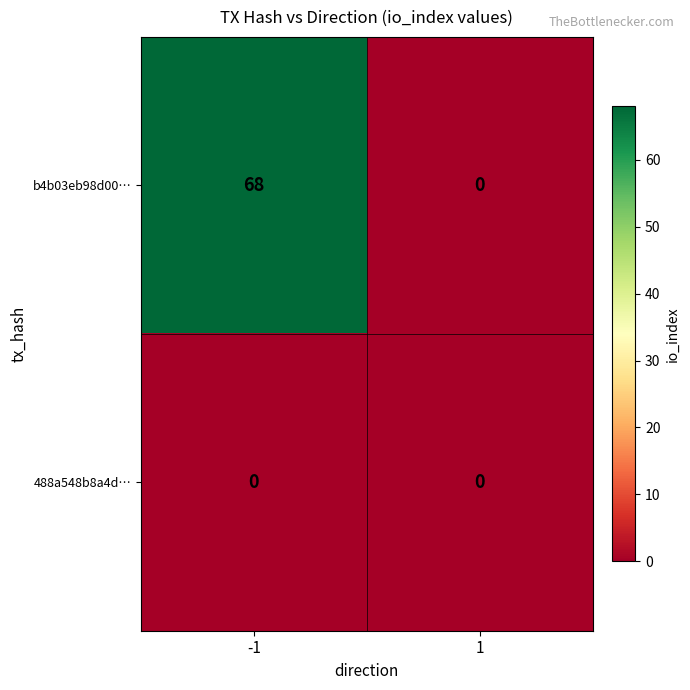

What is the sum of the b4b03eb98d00… values at 1 and -1?

68